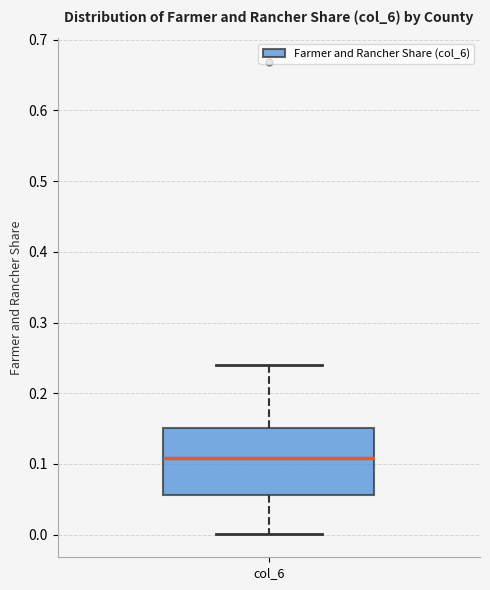

Where does the lower whisker of the box for col_6 end on the y-axis? The values are not printed on the chart, so give them approximately, as read against the axis.

0.00